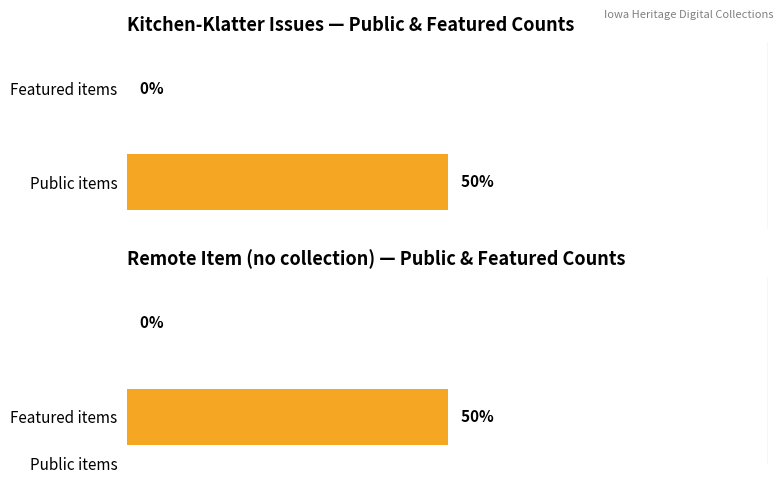

Is the value of featured at v. 10, n. 03, 1945 greater than the value of public at v. 10, n. 03, 1945?

No